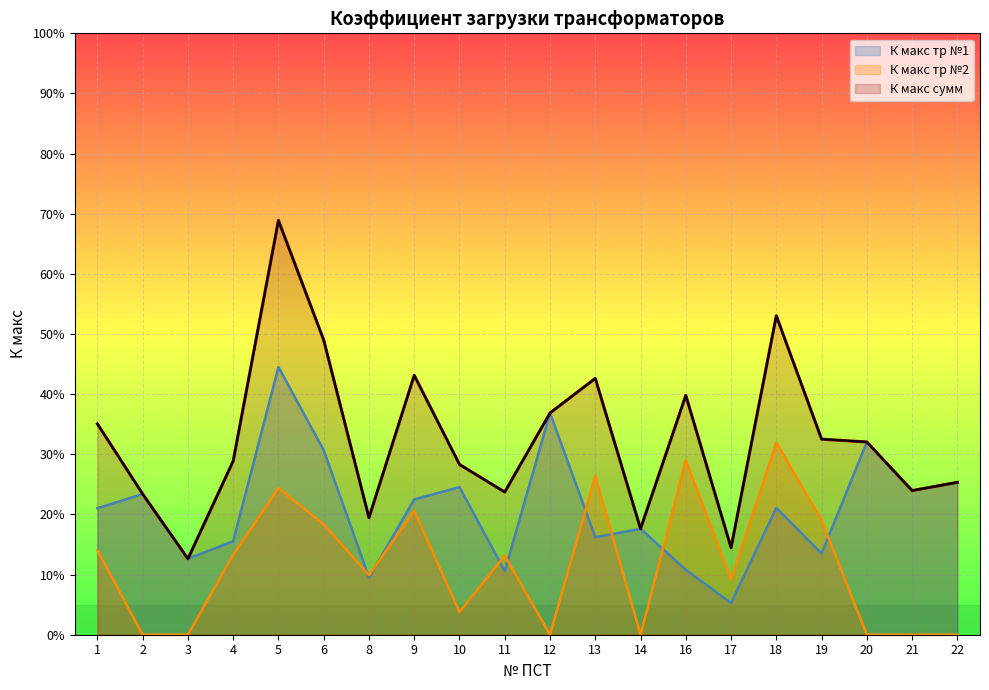

After their last crossing, which series has the higher values: К макс тр №1 or К макс тр №2?

К макс тр №1